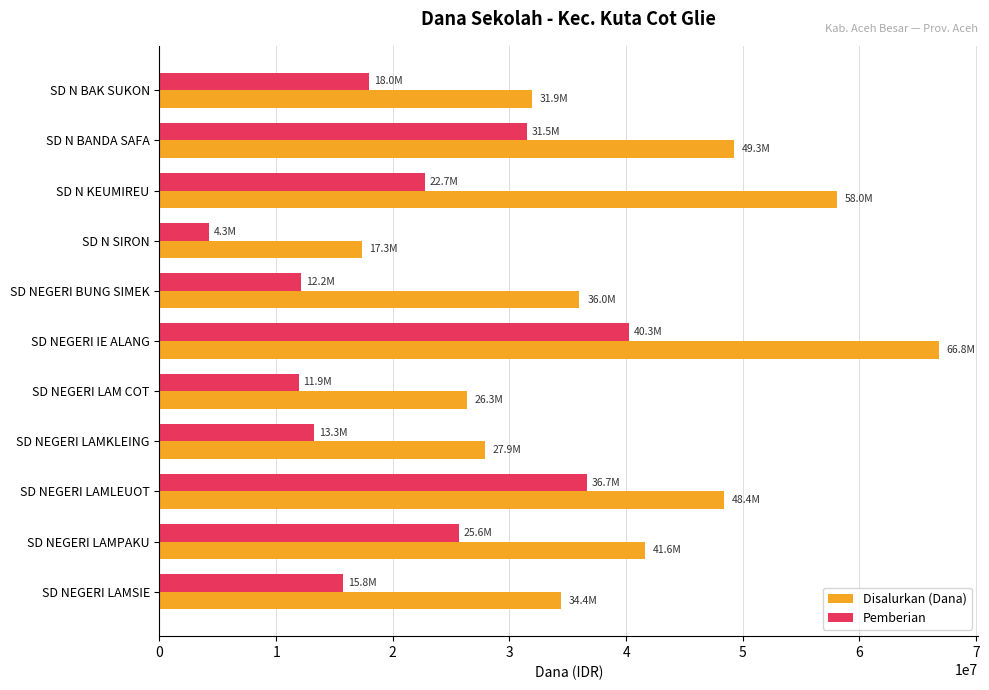

What is the difference between the maximum and second lowest values in the Pemberian series?

28350000